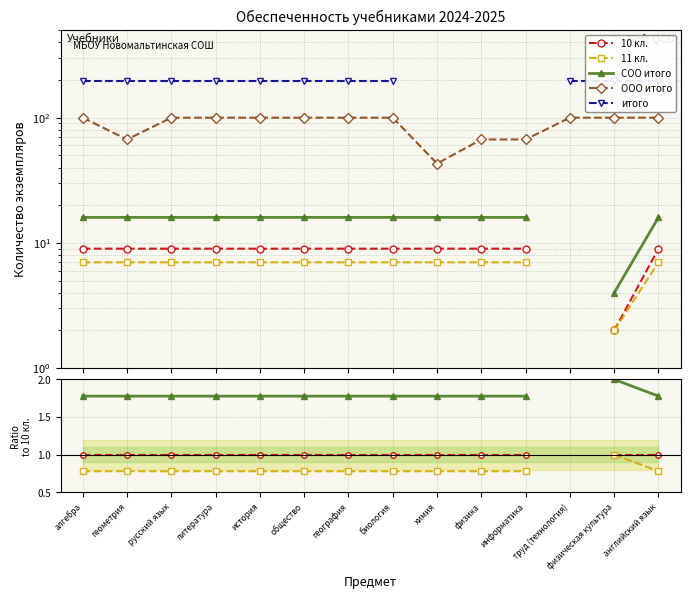

The ООО итого series shows 7.4 at общество. True or false?

False